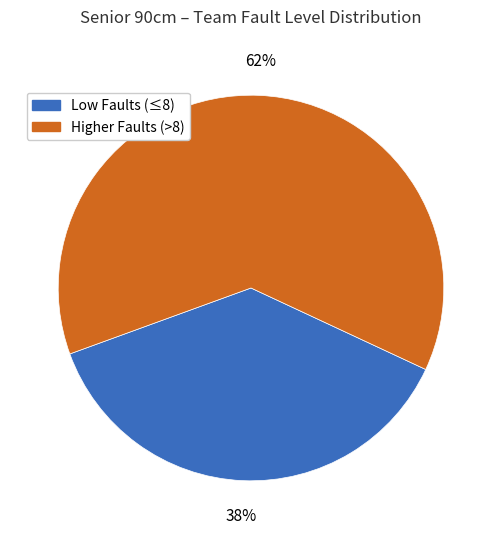

True or false: Low Faults (≤8) accounts for 38% of the total.

True